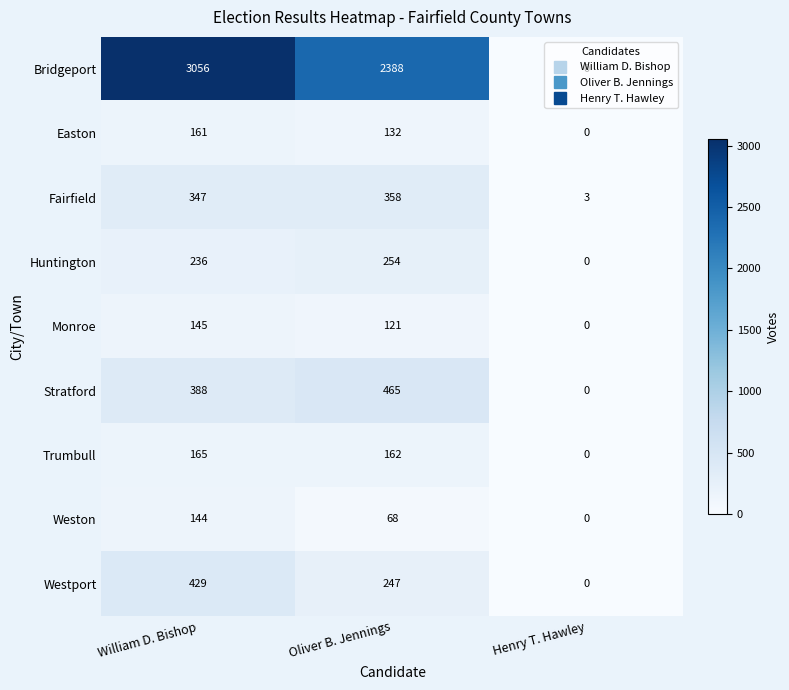

Which series has the widest spread of values?

Bridgeport